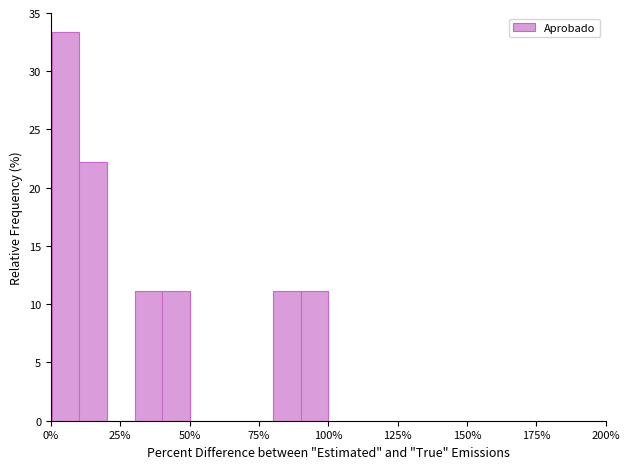

Around what value on the x-axis is the tallest bar? Give the approximate position of its centre, as read against the axis.

5